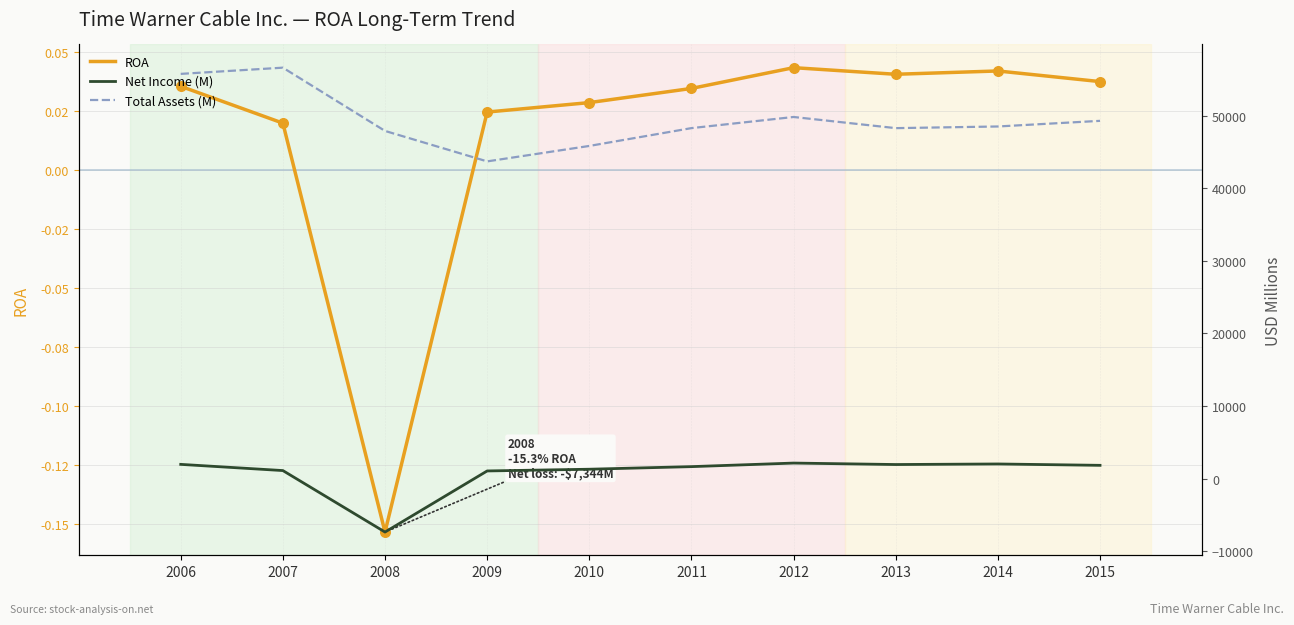

What is the total value across all series at 2007?

57723.0